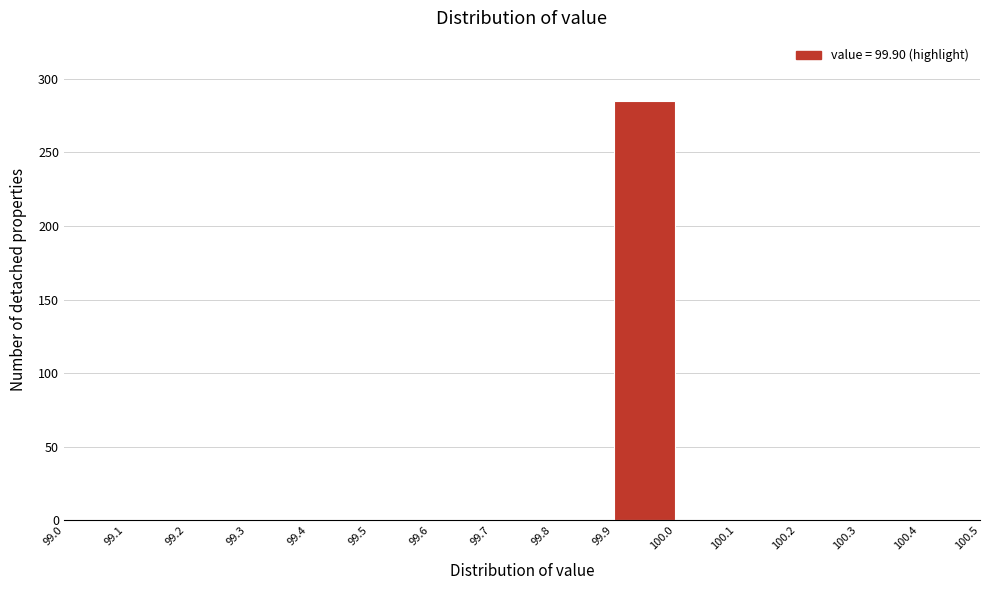

Reading left to right, list every bar in this chart as the range it spans on the x-axis followed by its height. The values are not printed on the chart, so give them approximately, as read against the axis.

99.0 to 99.1: 0
99.1 to 99.2: 0
99.2 to 99.3: 0
99.3 to 99.4: 0
99.4 to 99.5: 0
99.5 to 99.6: 0
99.6 to 99.7: 0
99.7 to 99.8: 0
99.8 to 99.9: 0
99.9 to 100.0: 285
100.0 to 100.1: 0
100.1 to 100.2: 0
100.2 to 100.3: 0
100.3 to 100.4: 0
100.4 to 100.5: 0